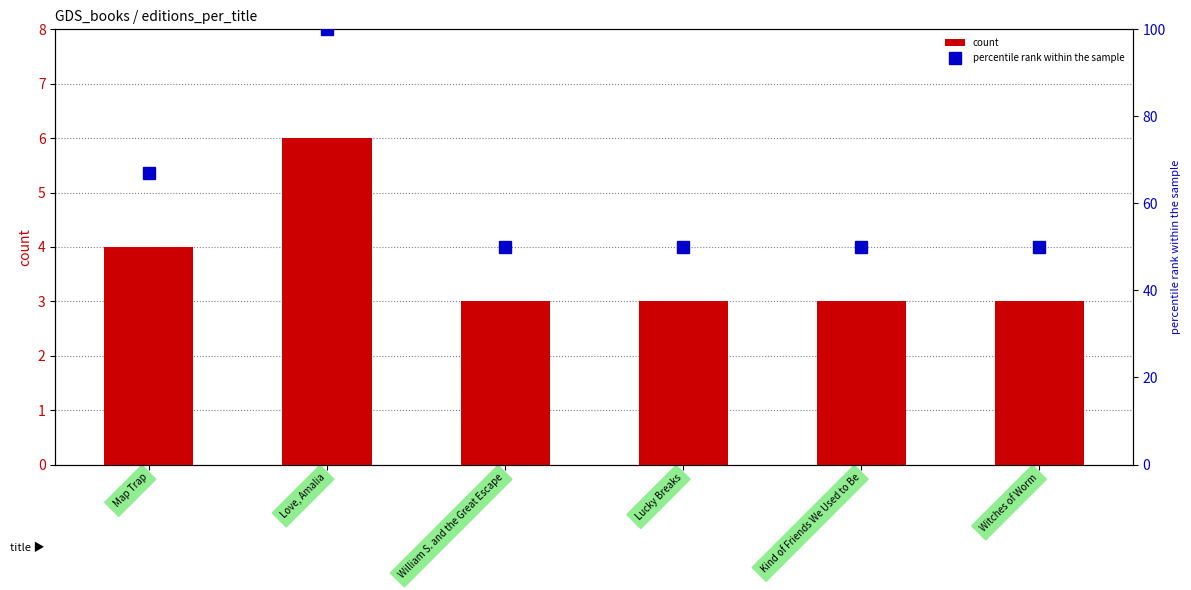

Is the value of percentile rank within the sample at Lucky Breaks greater than the value of count at Map Trap?

Yes